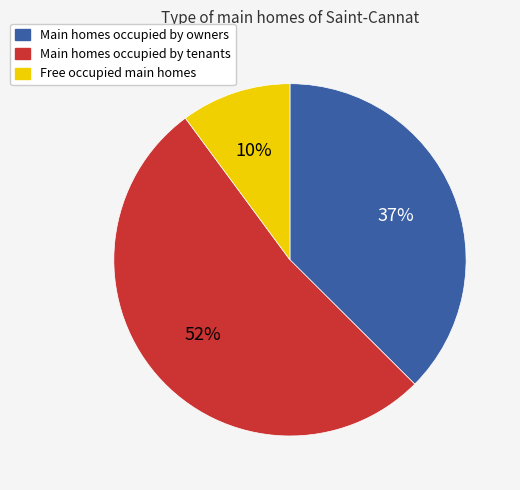

Count the number of slices in the pie.

3